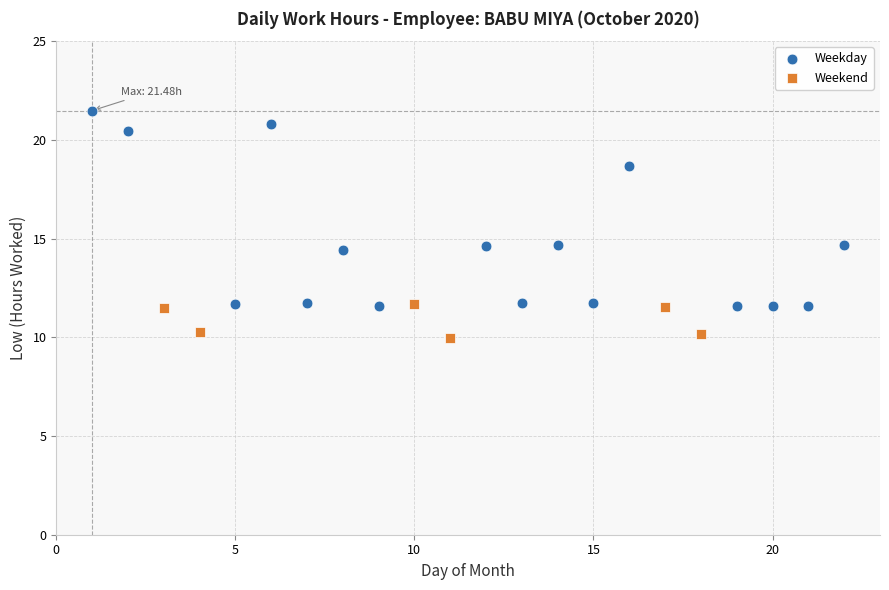

Which series contains the lowest Y value?

Weekend